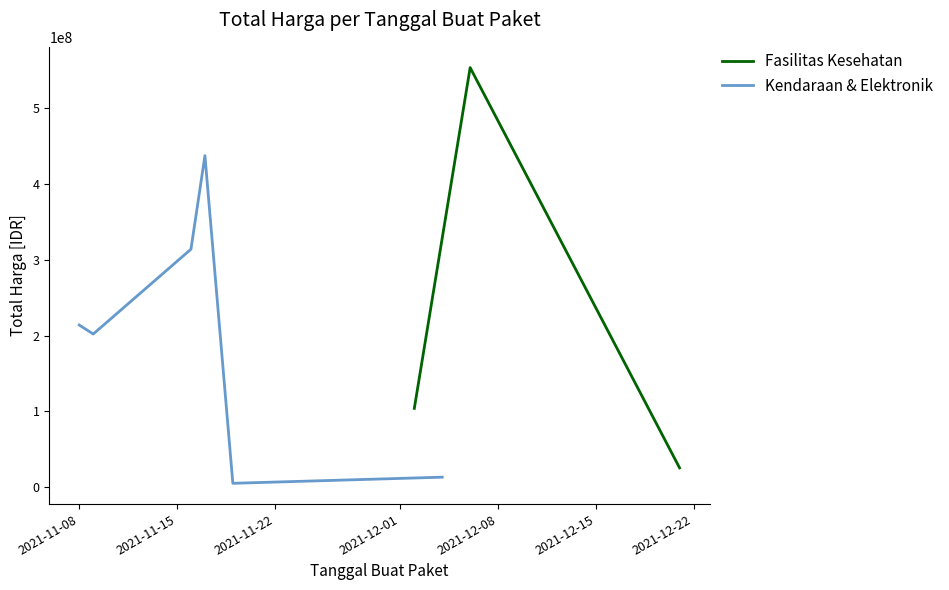

What is the highest value of the Fasilitas Kesehatan series?

553107700